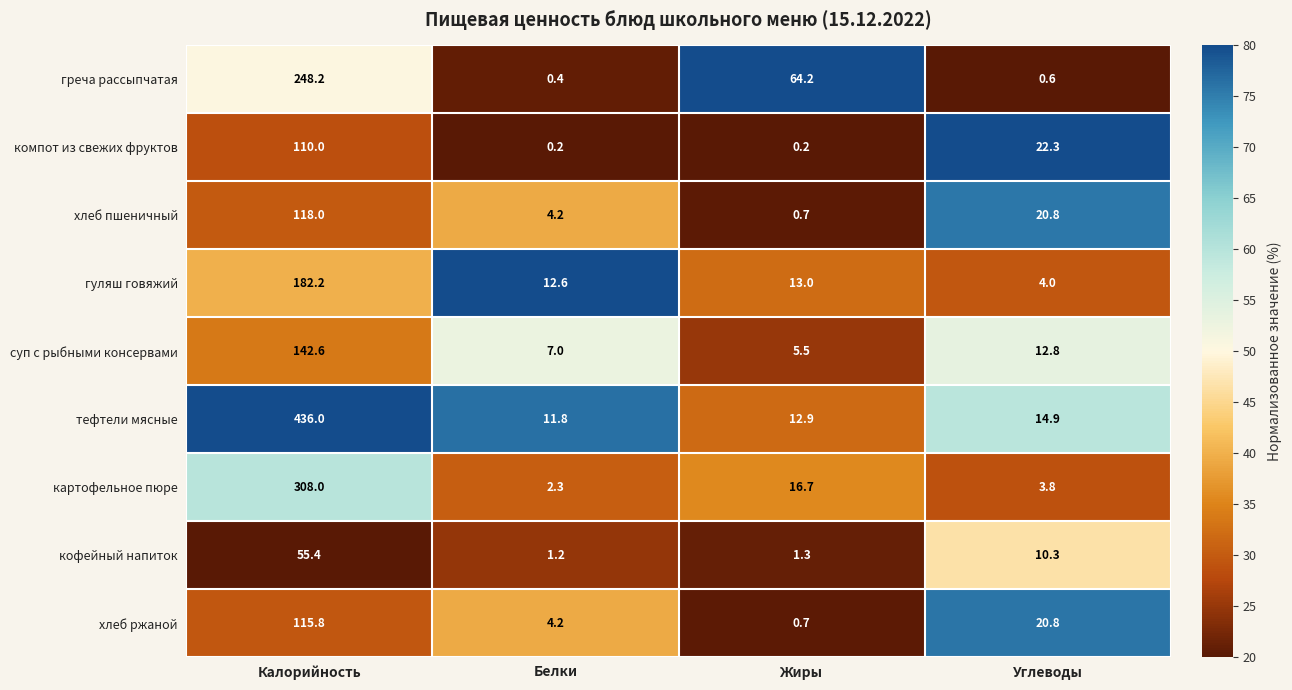

What is the sum of the гуляш говяжий values at Углеводы and Жиры?

17.0